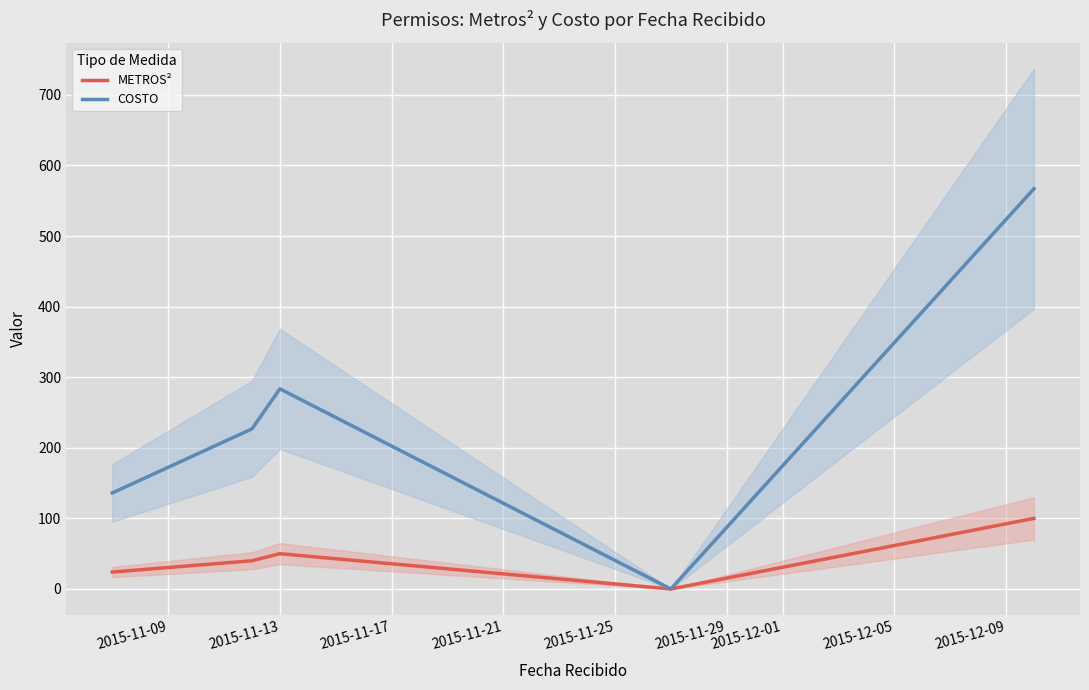

Is the value of COSTO at 2015-11-21 greater than the value of METROS² at 2015-11-13?

No